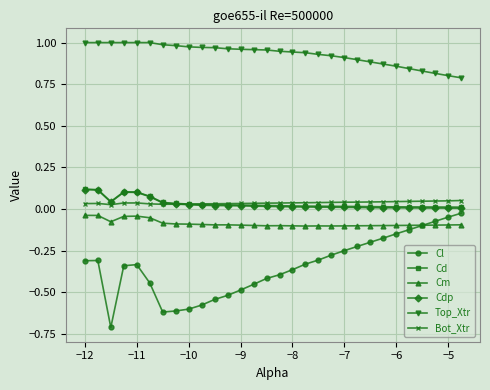

Count the Bot_Xtr values in the range 0 to 1.

30